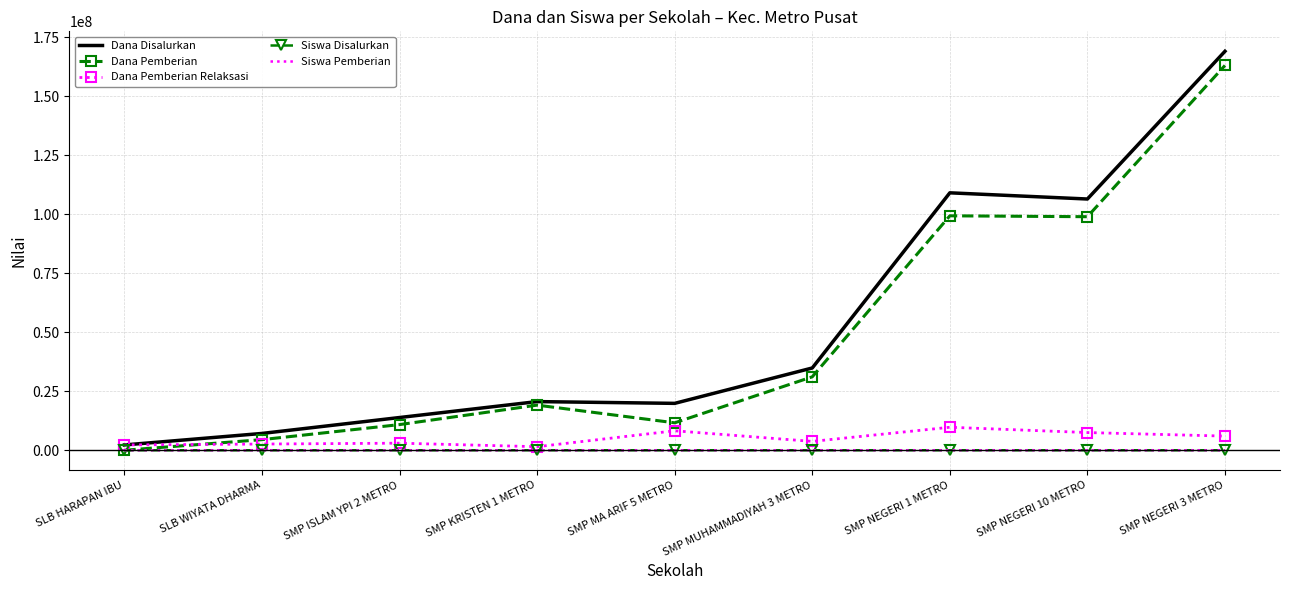

What is the maximum value for Dana Pemberian?

163125000